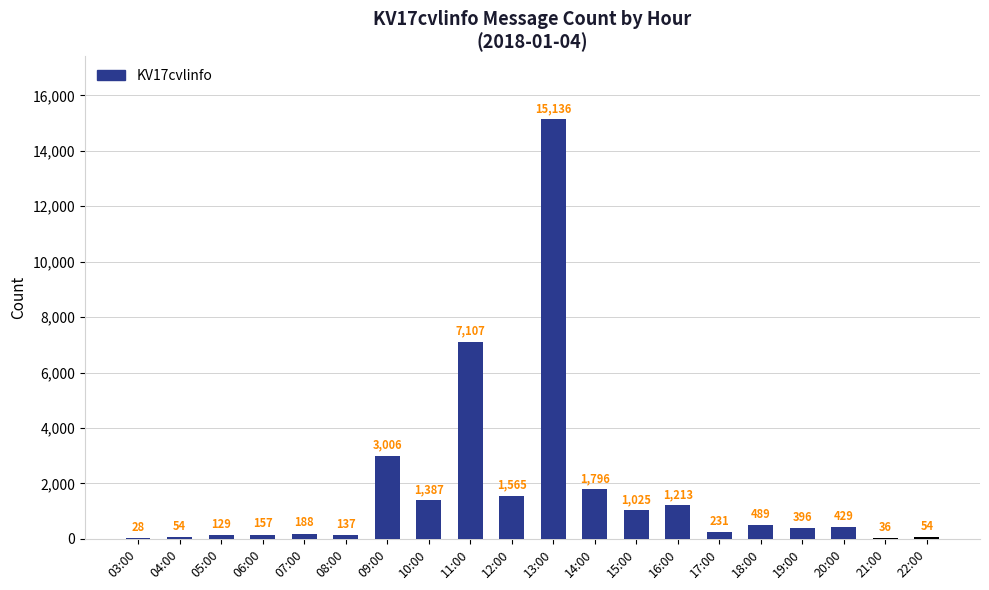

What is the change in value from 03:00 to 21:00?

+8